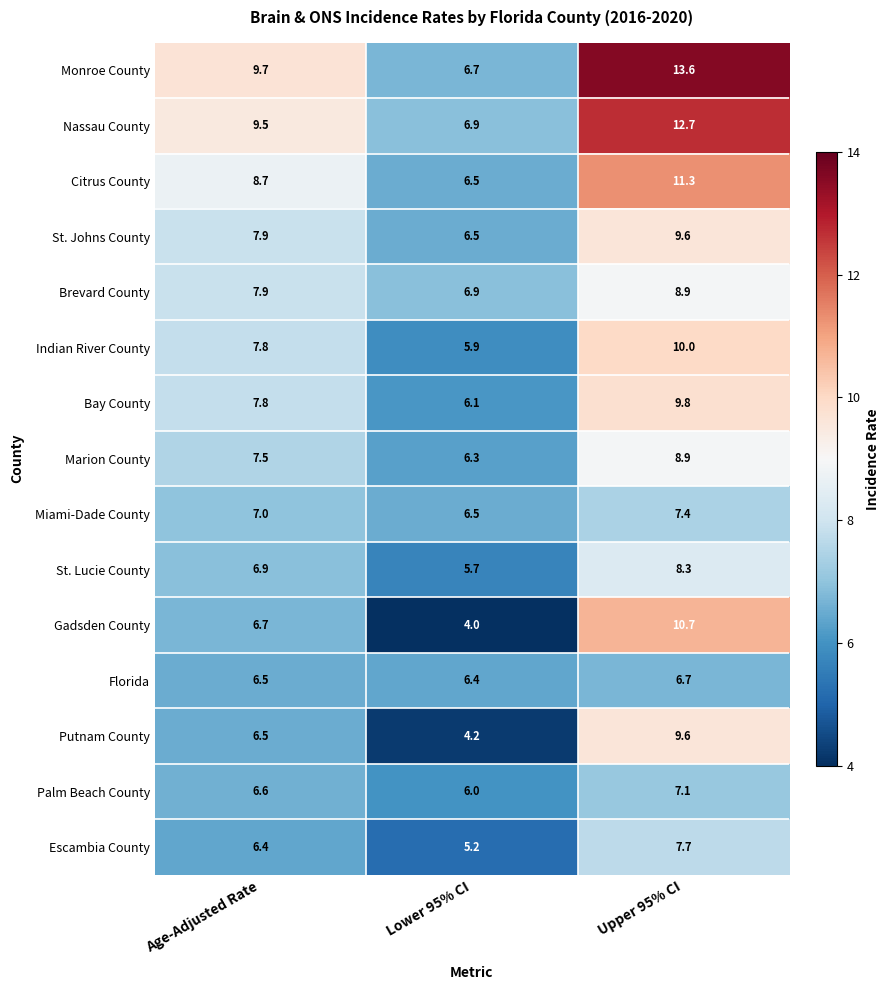

What is the approximate value of Bay County at Upper 95% CI?

9.8